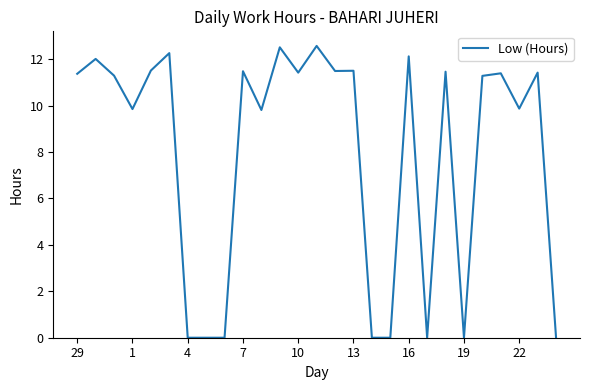

How many distinct data groups are displayed?

1